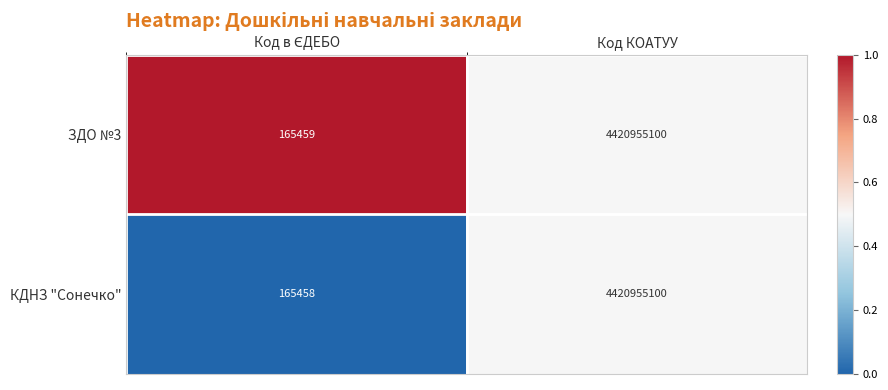

Which series has the largest total across all categories?

ЗДО №3